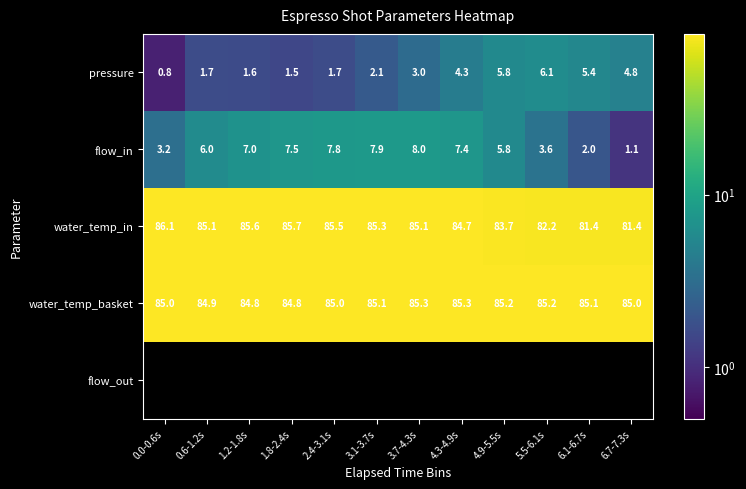

How many data points does each series have?

12